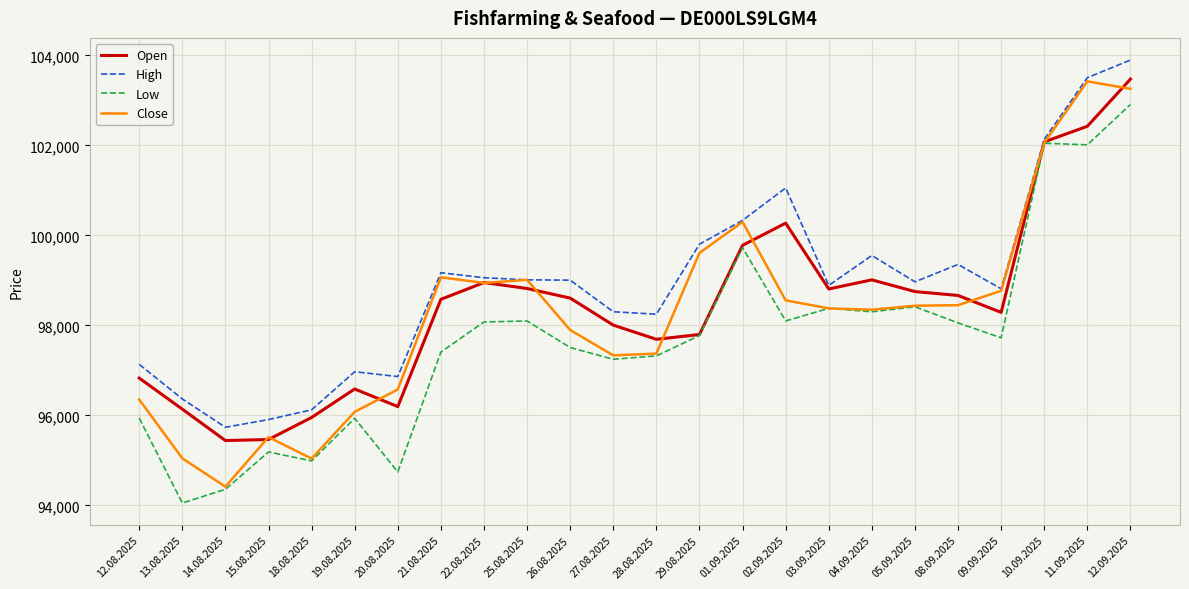

What is the approximate value of Close at 11.09.2025, to the nearest 50?

103400